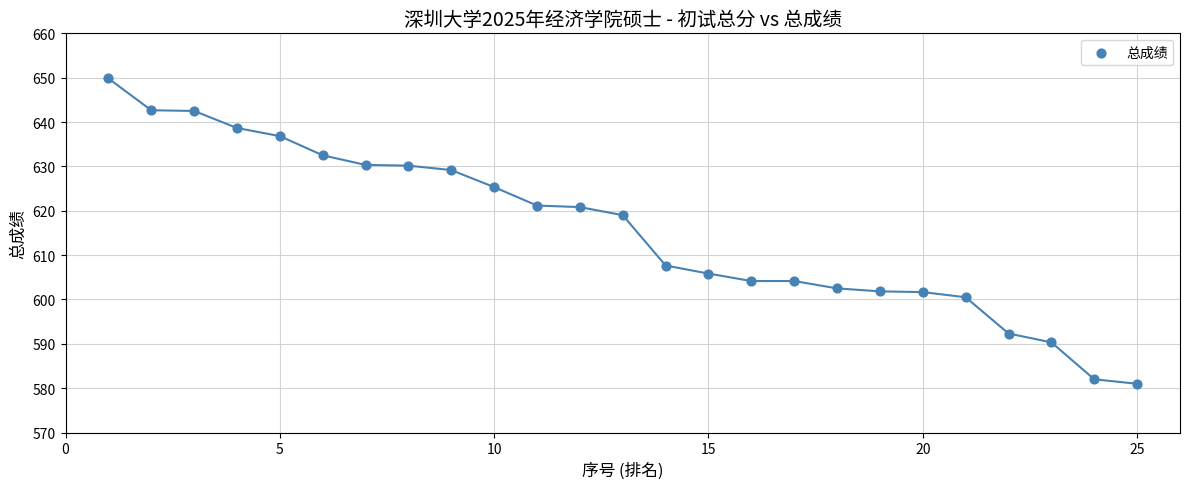

What Y value in the scatter plot is closest to 615?

619.0